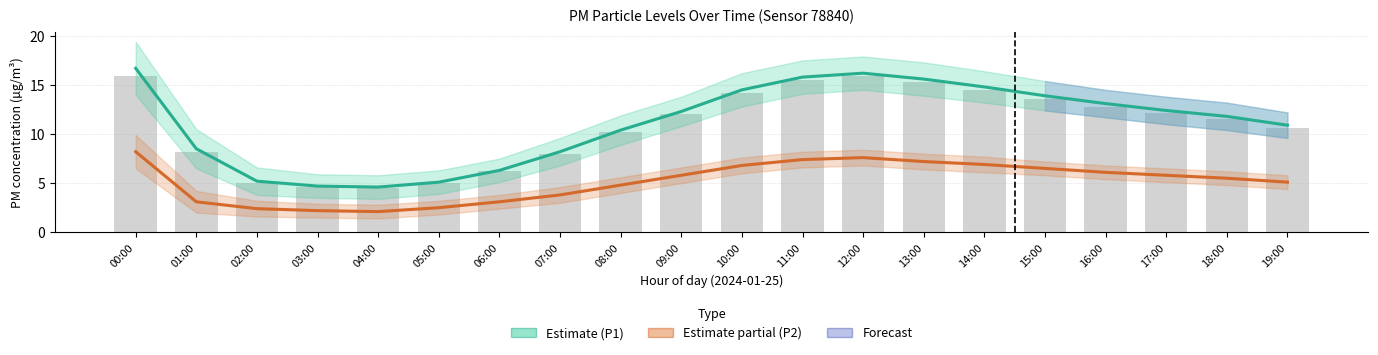

Reading right to left, what are all the values shown in this chart?

P1 (PM10): 10.9	11.8	12.4	13.1	13.9	14.8	15.6	16.2	15.8	14.5	12.3	10.4	8.2	6.3	5.1	4.6	4.7	5.2	8.5	16.7
P2 (PM2.5): 5.1	5.5	5.8	6.1	6.5	6.9	7.2	7.6	7.4	6.8	5.8	4.8	3.8	3.1	2.5	2.1	2.2	2.4	3.1	8.2
P1 raw: 10.6	11.5	12.1	12.8	13.6	14.5	15.3	15.9	15.5	14.2	12.0	10.2	8.0	6.2	5.0	4.5	4.6	5.0	8.2	15.9